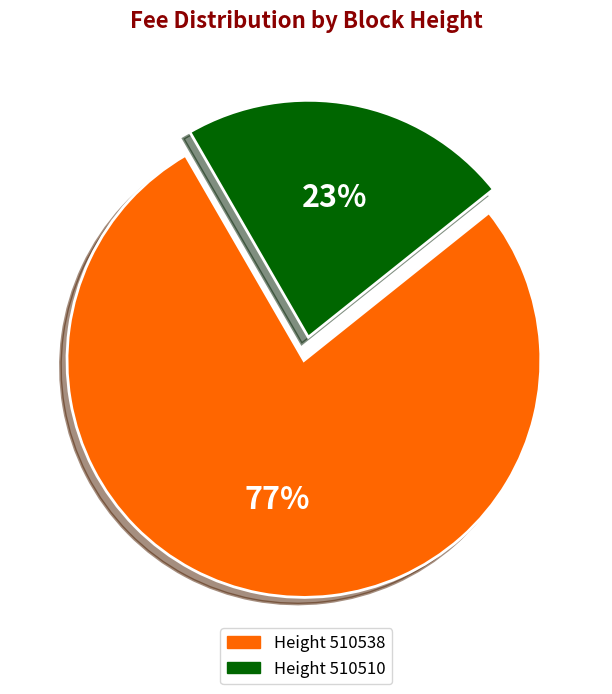

Does any single category account for the majority?

Yes